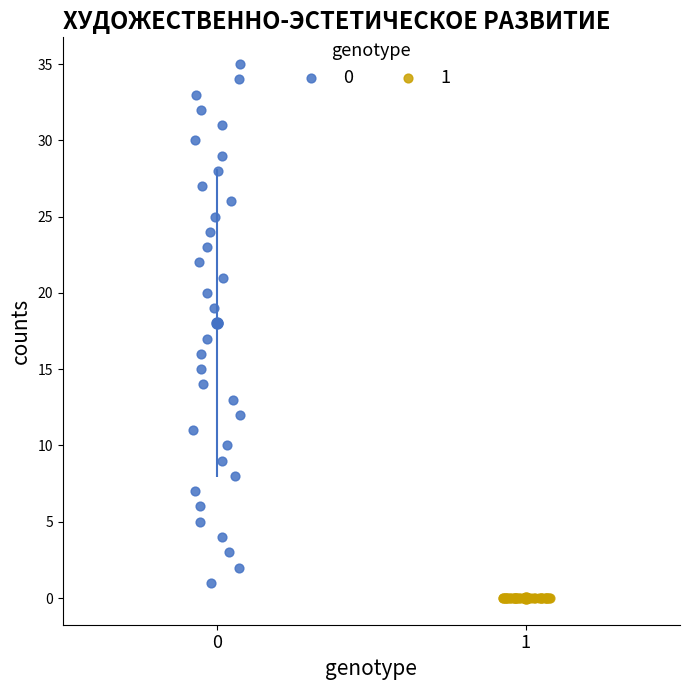

What are all the series names shown in the legend?

0, 1